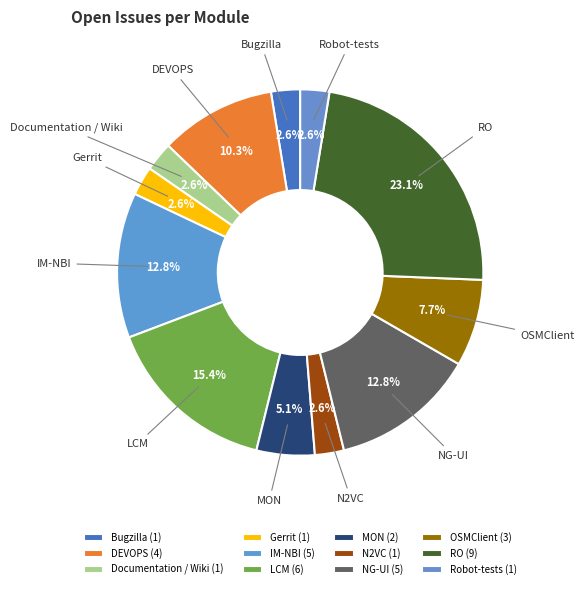

Count the number of slices in the pie.

12